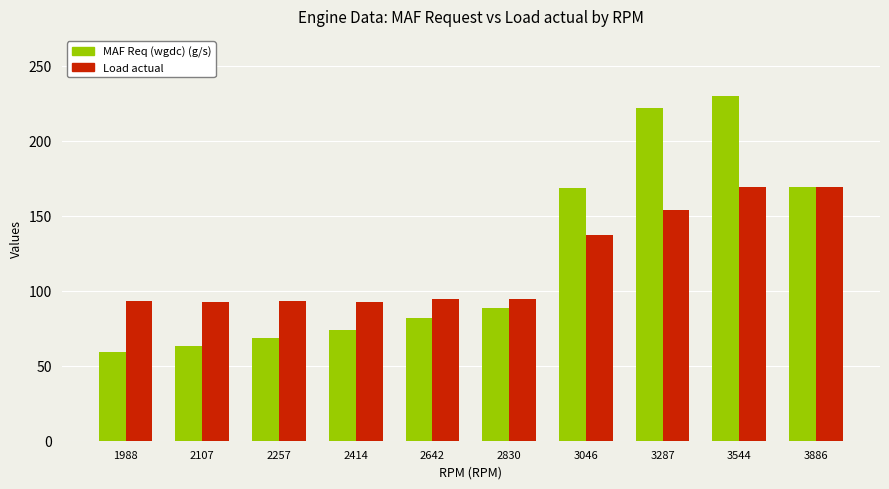

At which category is the sum across all series the highest?

3544